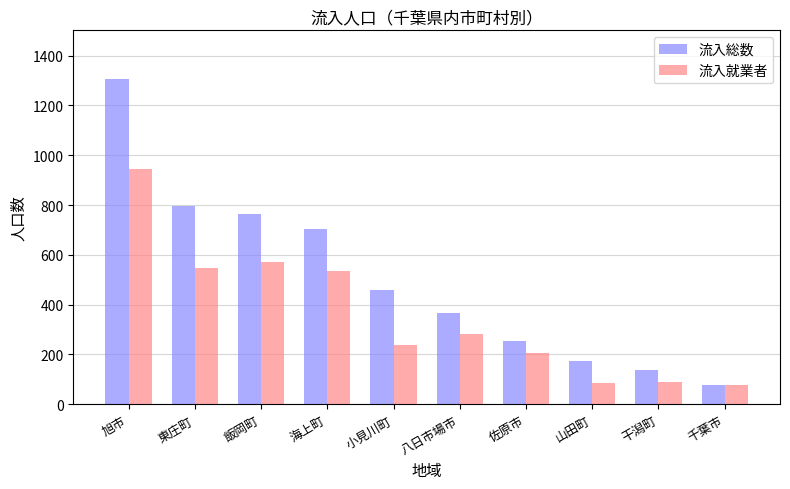

Where does the 流入総数 series first go above 459?

旭市